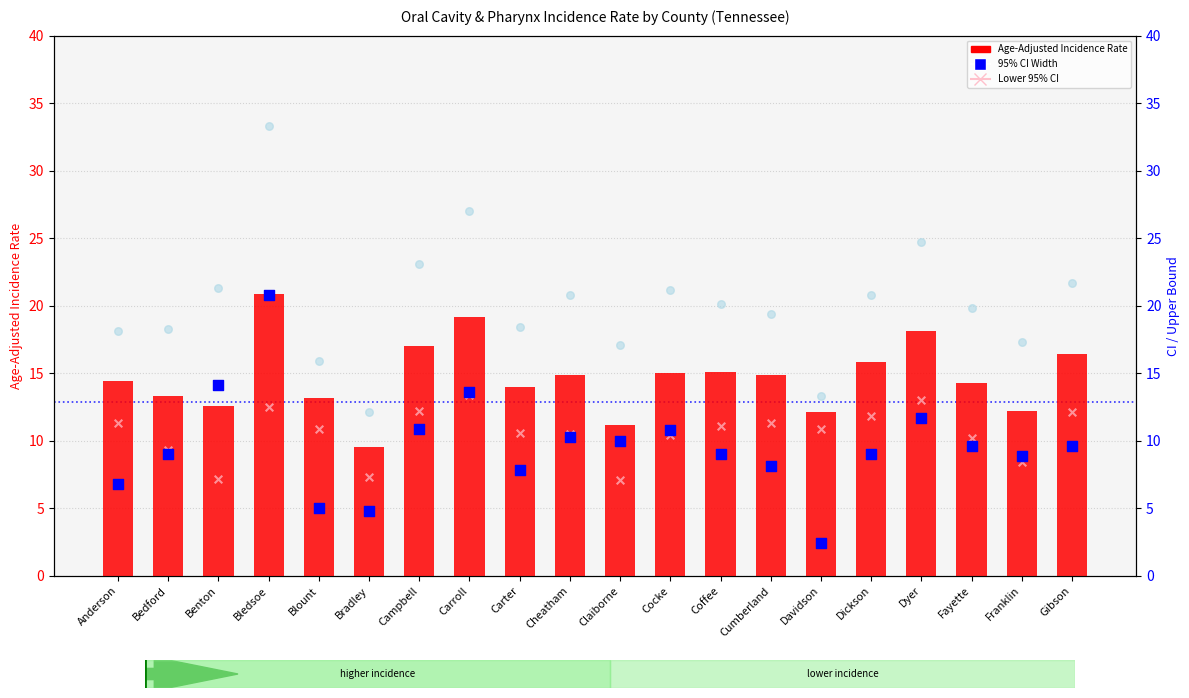

What is the total value across all series at Carroll?

73.2